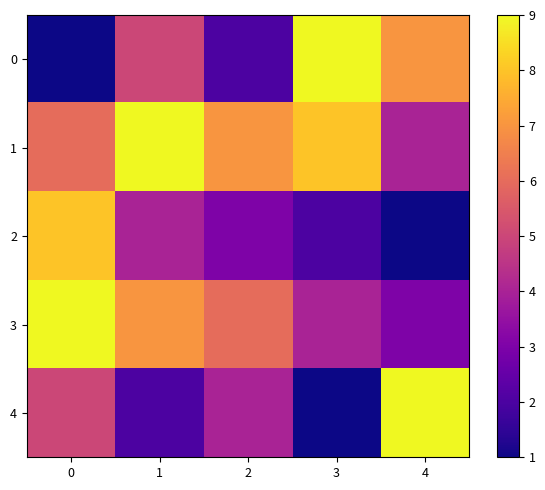

List the series in order of their peak value, highest first.

0, 1, 3, 4, 2